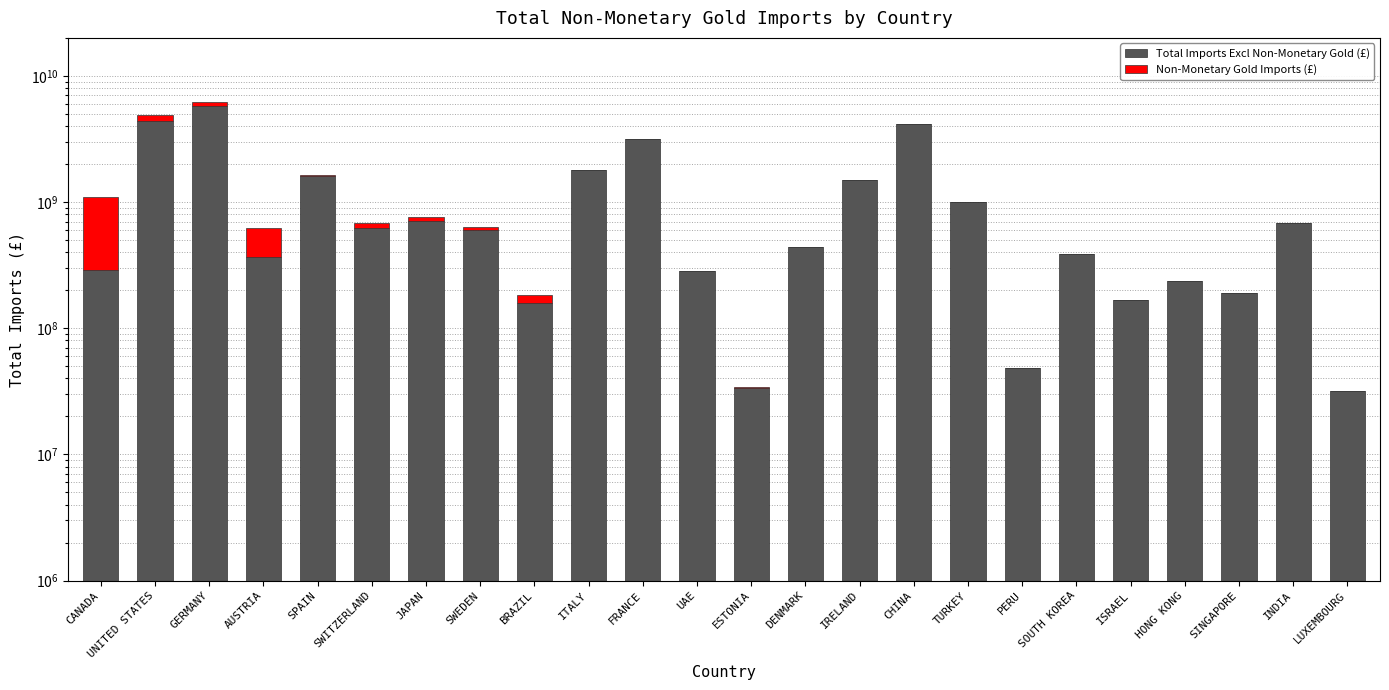

What is the sum of the Non-Monetary Gold Imports (£) values at BRAZIL and CHINA?

25396015